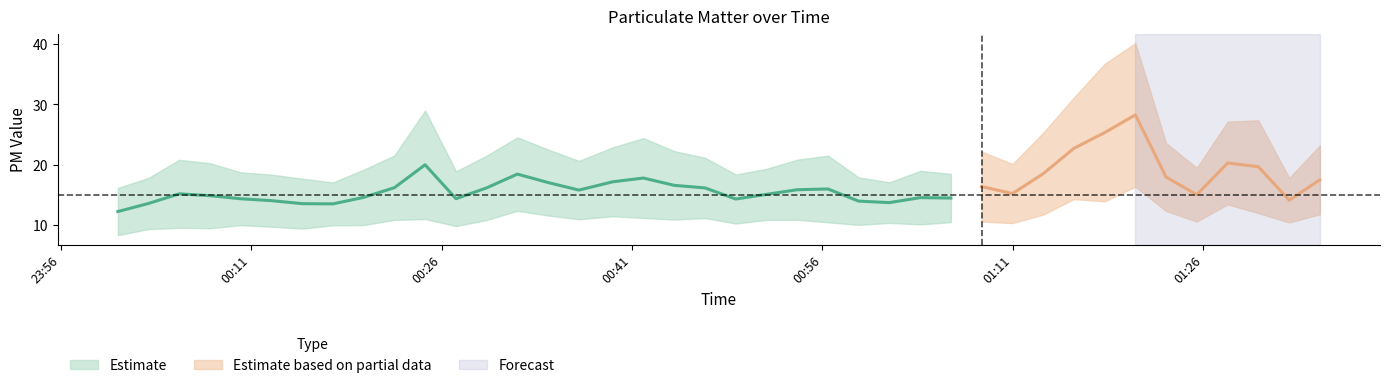

Reading left to right, list all the values displayed in this chart.

SDS_P1: 16.2	17.9	20.8	20.3	18.8	18.4	17.7	17.1	19.2	21.6	29.0	18.9	21.5	24.6	22.5	20.6	22.9	24.4	22.3	21.2	18.4	19.3	20.9	21.5	17.9	17.1	19.0	18.5	22.2	20.1	25.3	31.1	36.8	40.2	23.6	19.5	27.2	27.4	17.8	23.2
SDS_P2: 8.3	9.3	9.6	9.5	10.0	9.8	9.4	10.0	10.0	10.9	11.0	9.8	10.8	12.4	11.6	11.0	11.5	11.2	10.9	11.2	10.3	10.9	10.9	10.5	10.1	10.4	10.1	10.5	10.6	10.3	11.8	14.3	13.9	16.4	12.3	10.6	13.4	12.0	10.4	11.8